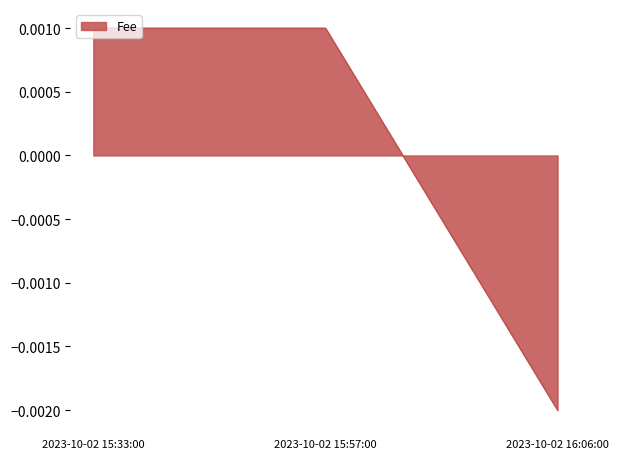

What position from the right is 2023-10-02 15:33:00?

3